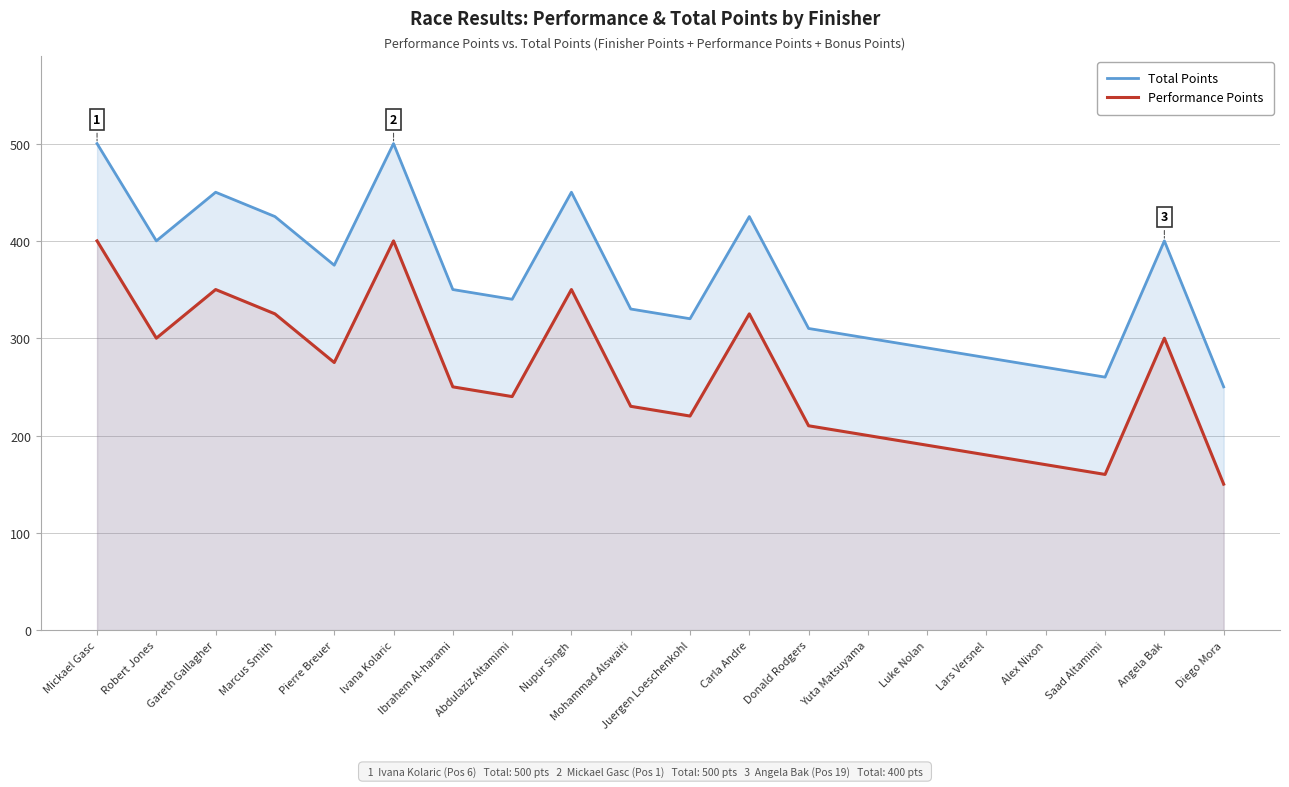

Count the number of categories in the chart.

20